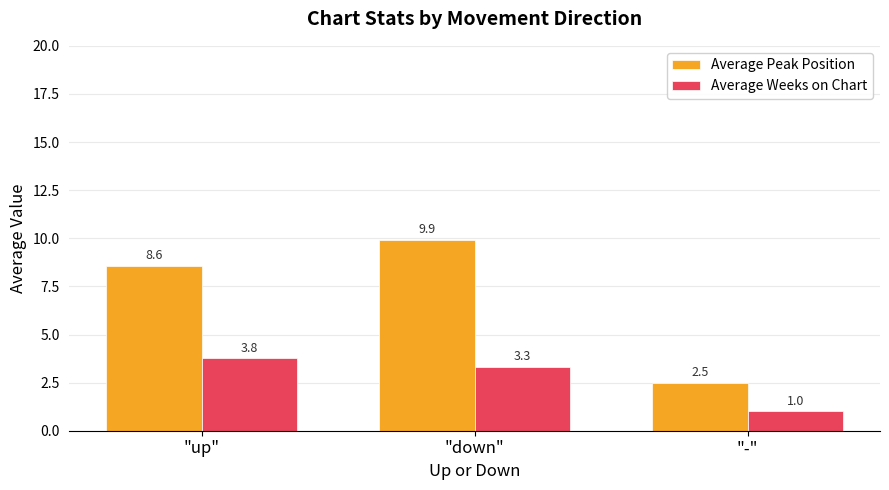

Which category has the lowest value in the Average Peak Position series?

"-"